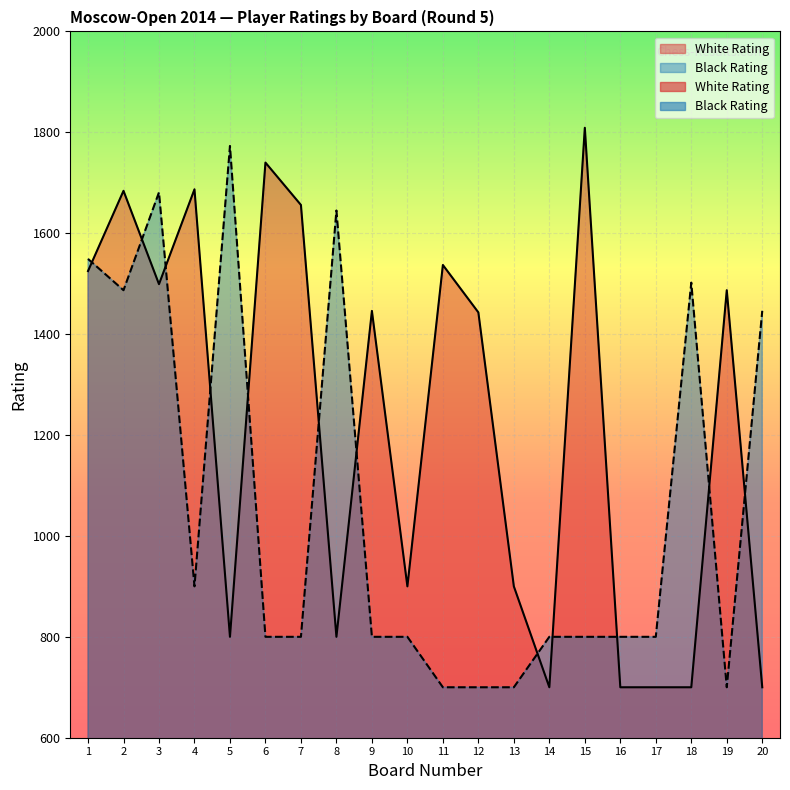

Count the number of categories in the chart.

20